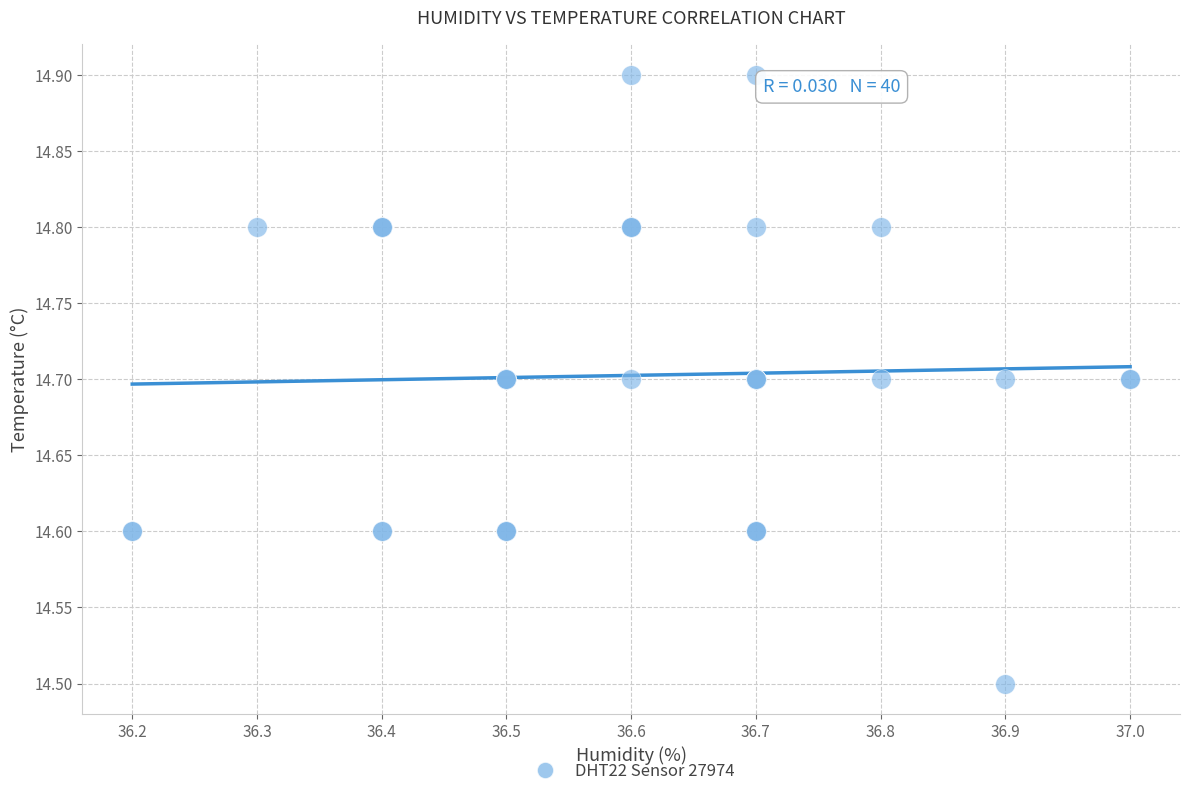

What Y value in the scatter plot is closest to 14?

14.5